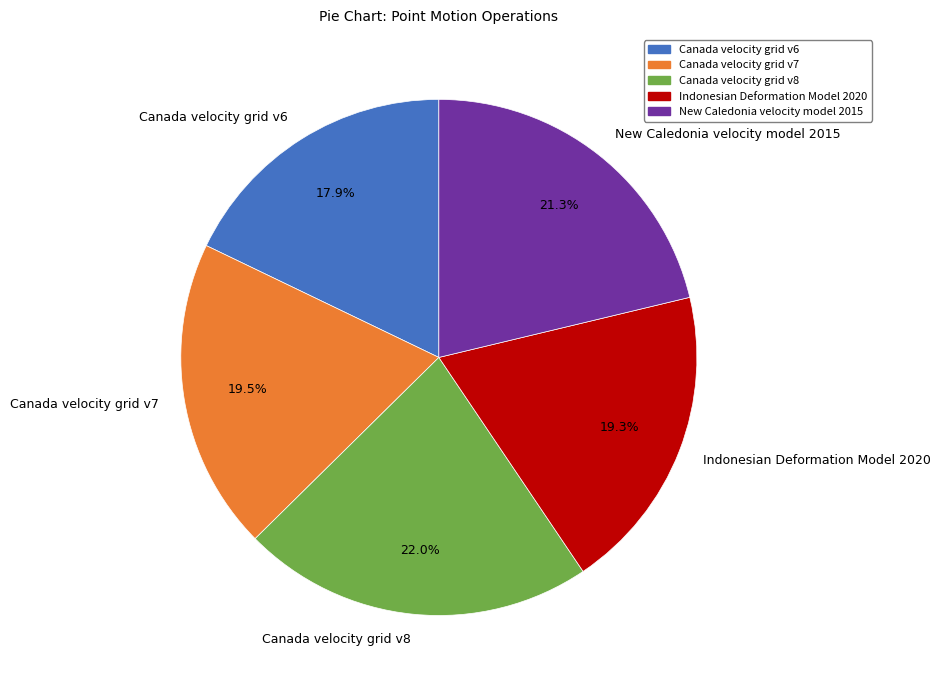

What is the ratio of the value at New Caledonia velocity model 2015 to the value at Indonesian Deformation Model 2020?

1.1